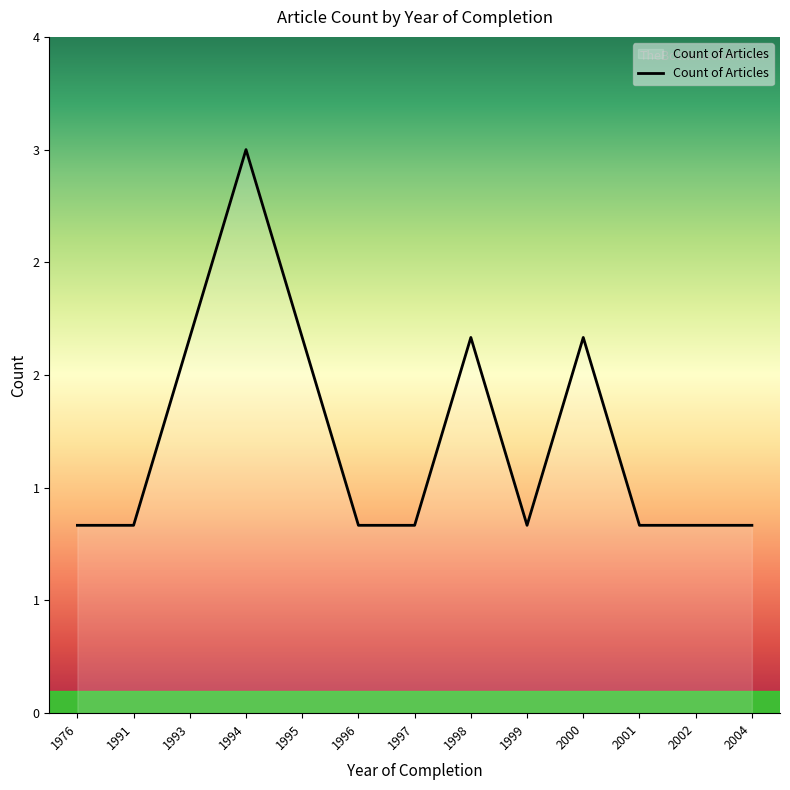

Does the chart display data point markers on the line(s)?

No